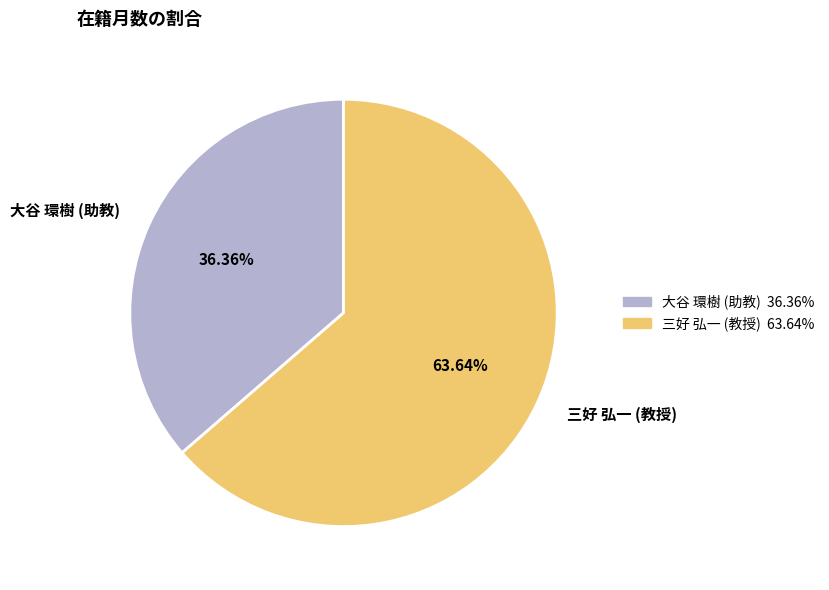

How many segments does this pie chart have?

2